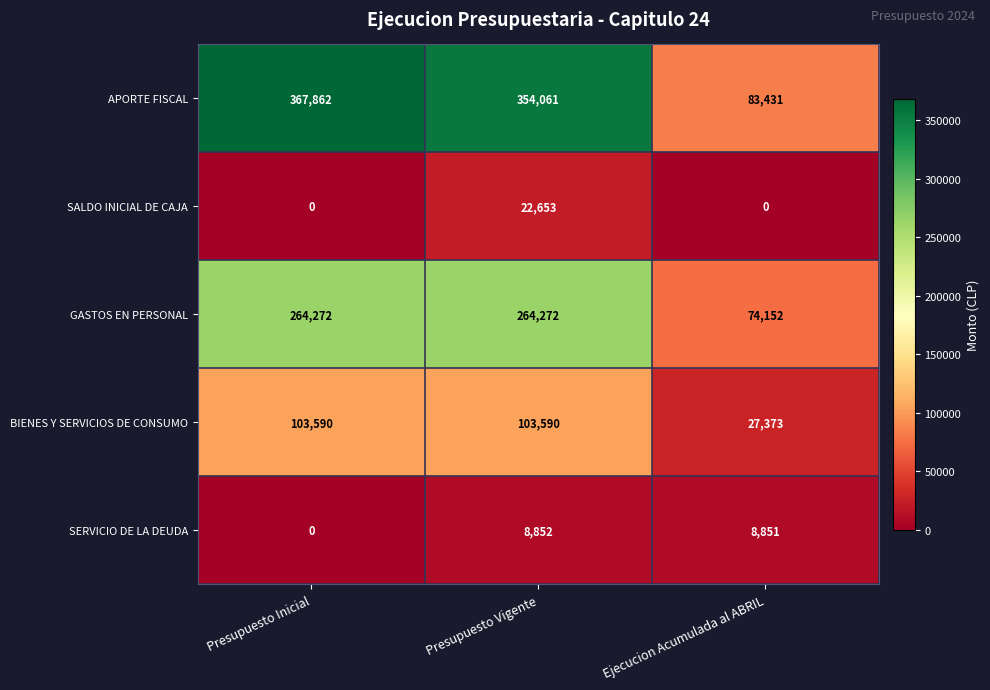

The SALDO INICIAL DE CAJA series shows 0 at Ejecucion Acumulada al ABRIL. True or false?

True